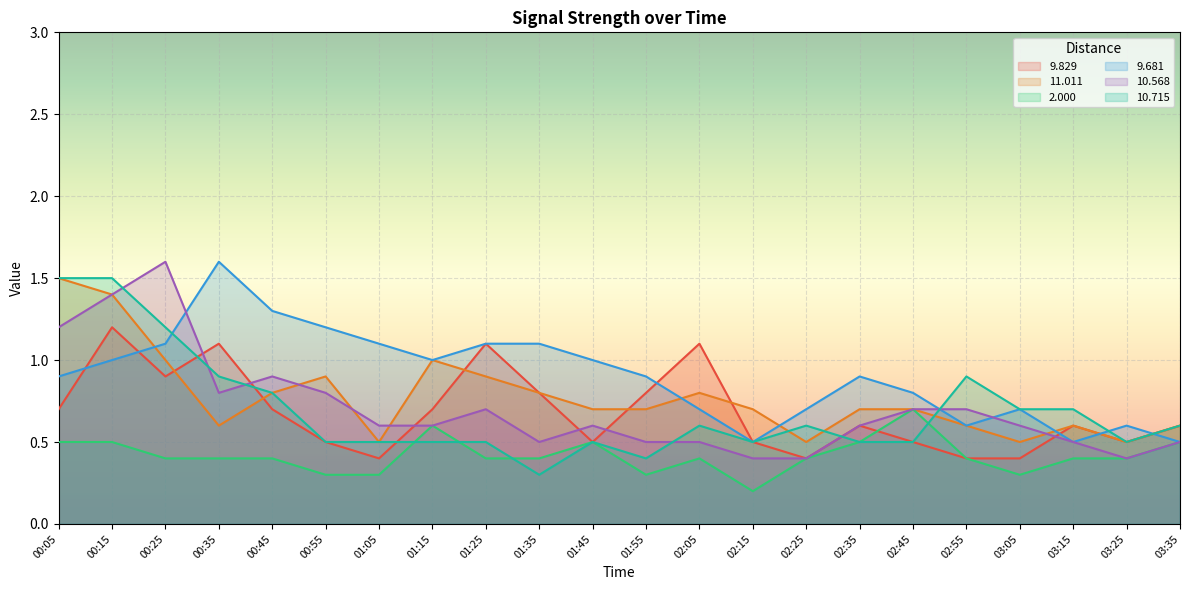

True or false: 10.715 has more than 1 points higher than both neighbors.

True